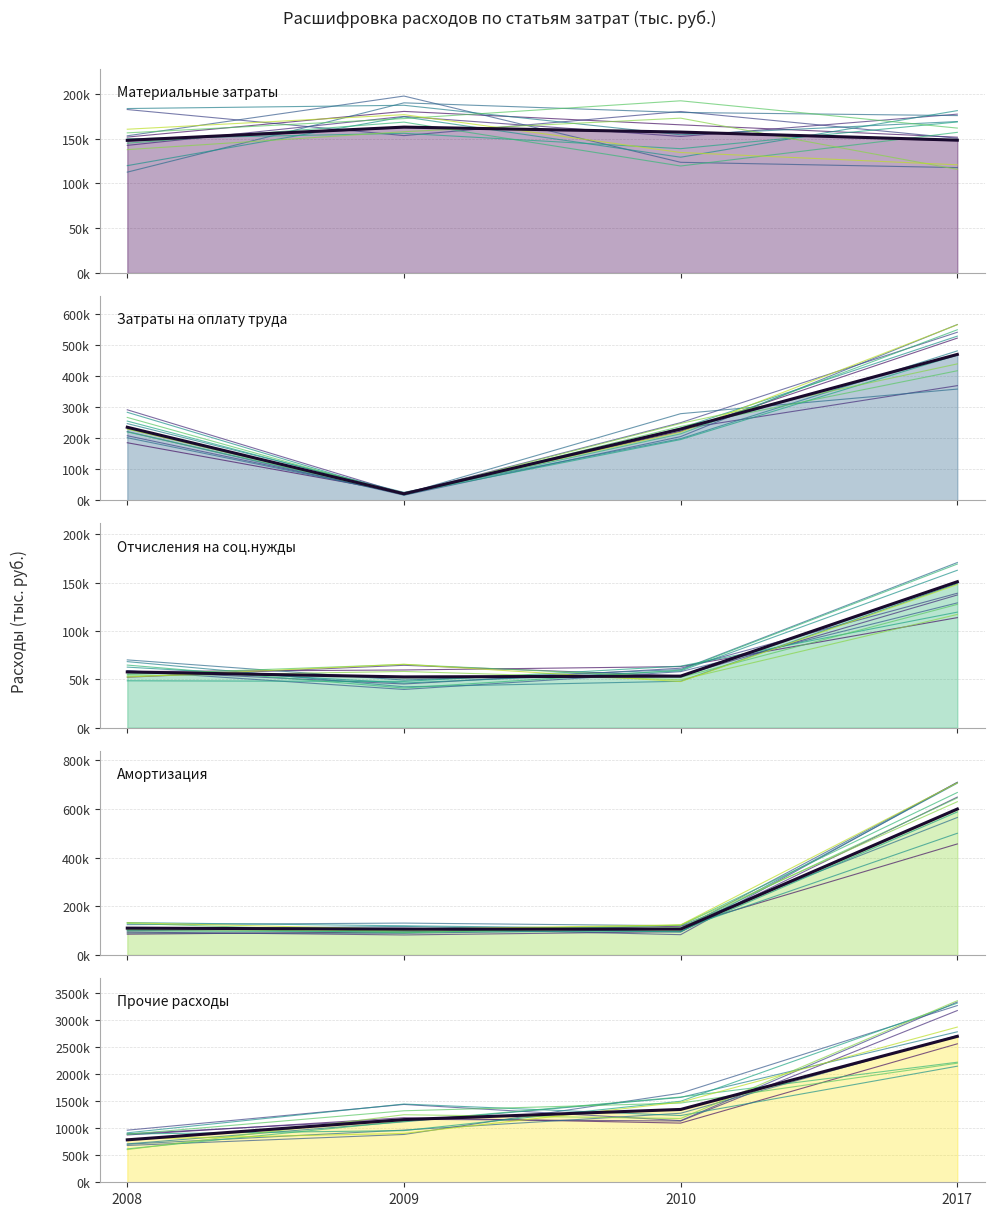

What is the average value of the Затраты на оплату труда series?

238630